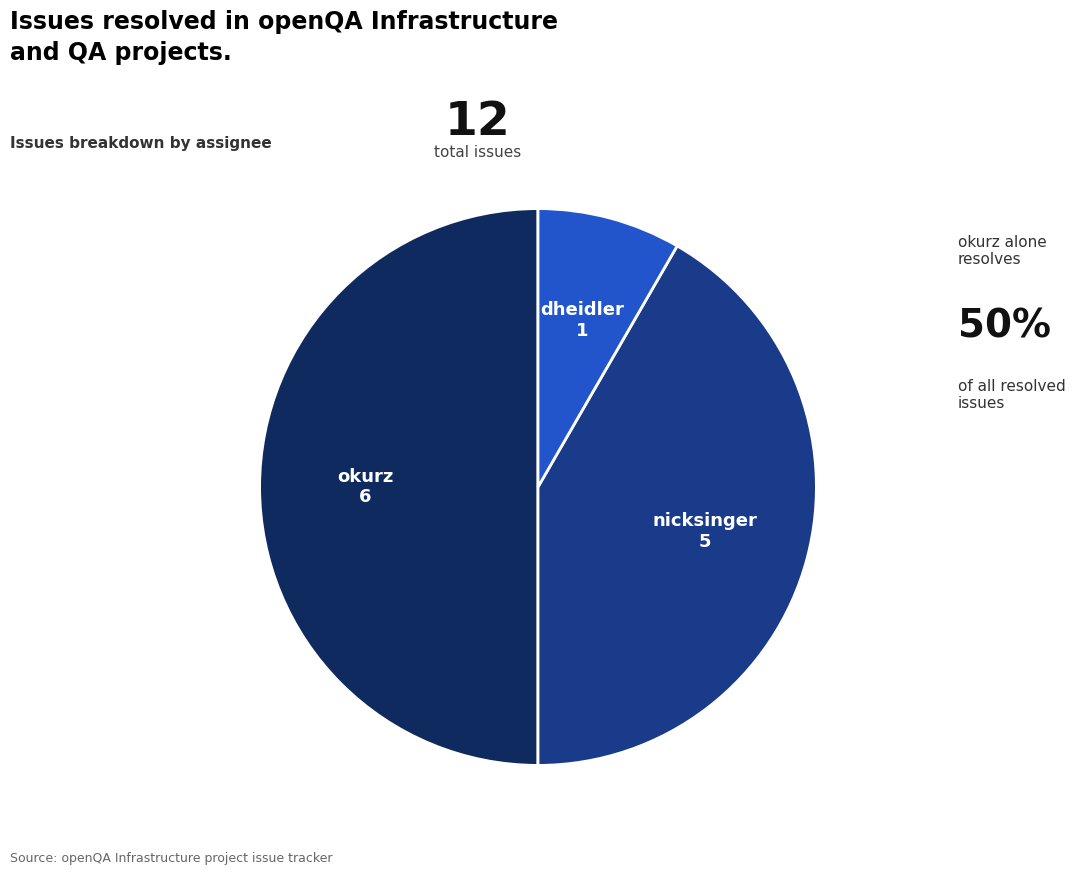

Does dheidler represent more than half of the total?

No